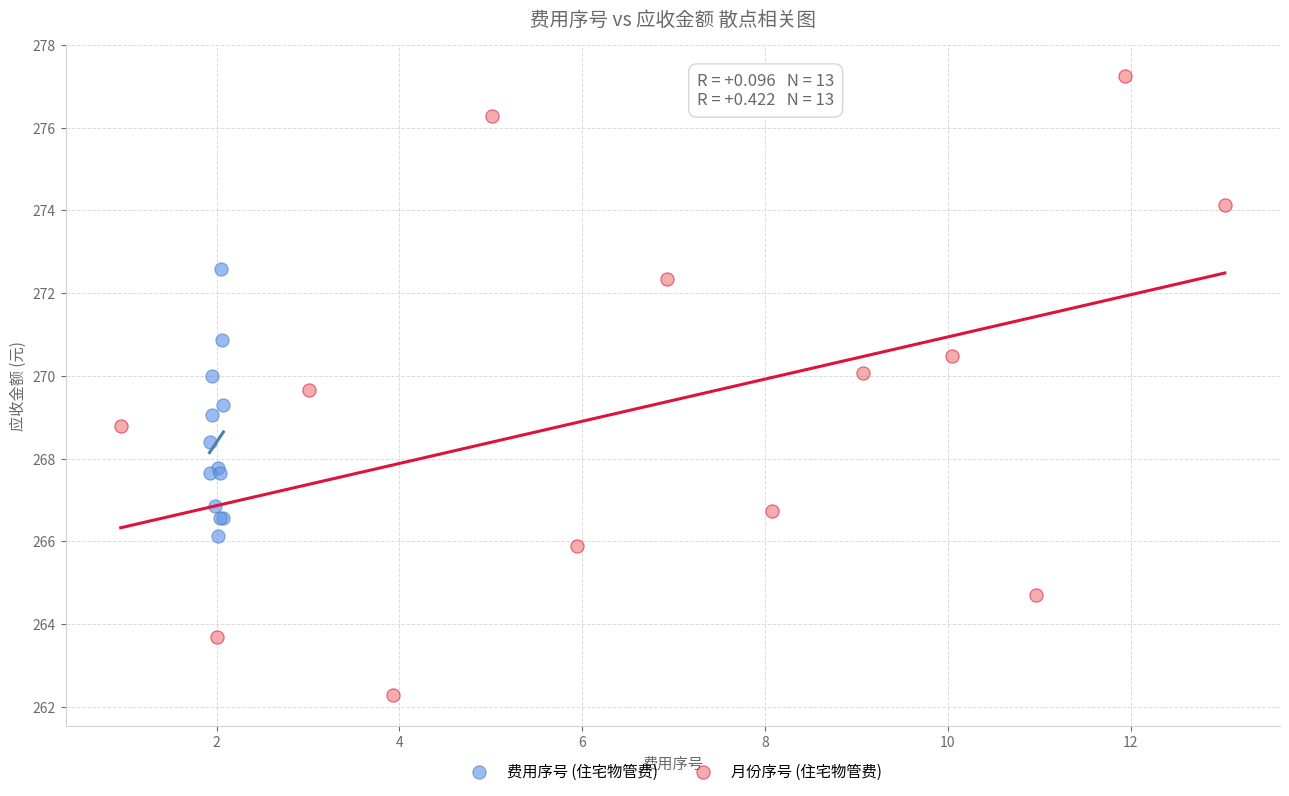

Which series contains the highest Y value?

月份序号 (住宅物管费)